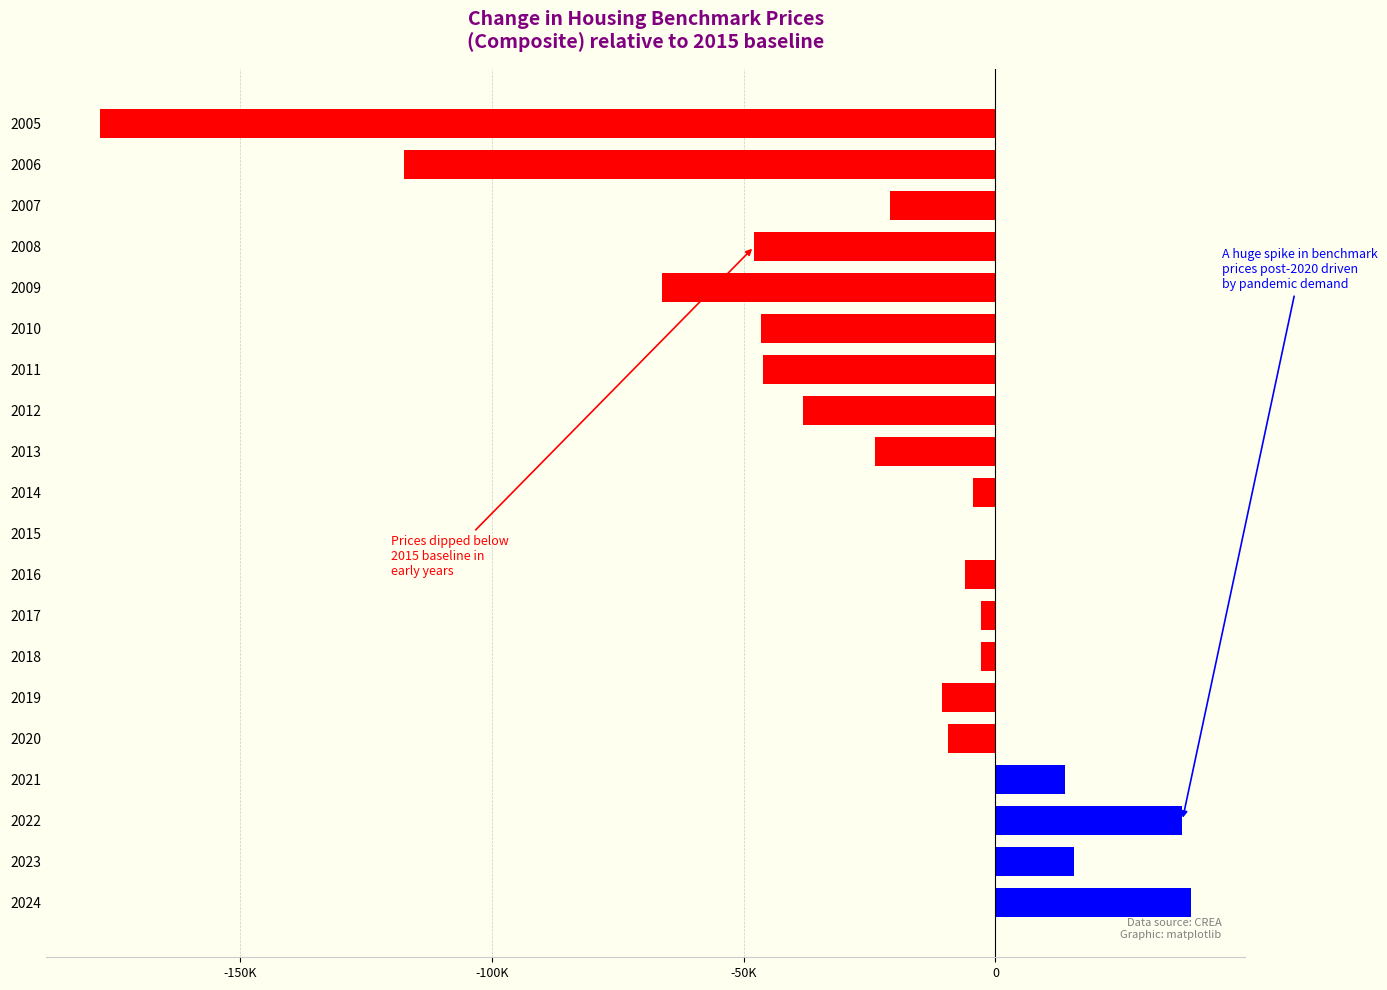

Are the bars horizontal?

Yes